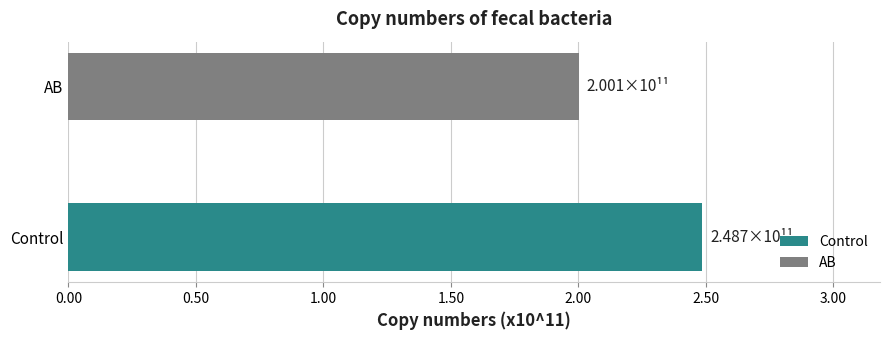

At which category is the sum across all series the highest?

Control